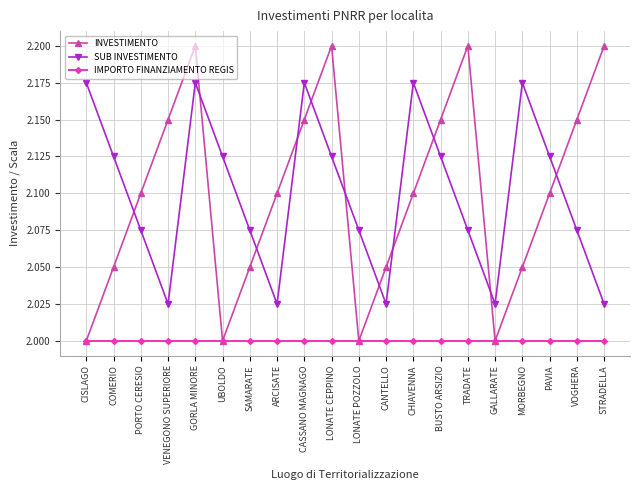

What is the label of the 1st point from the right?

STRADELLA